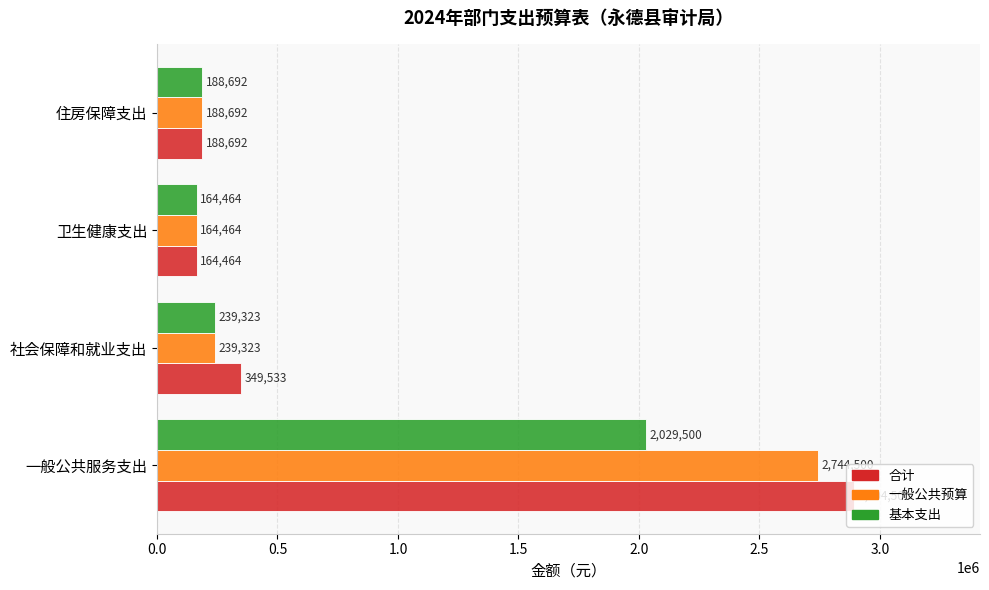

Rank the categories by 一般公共预算 value from lowest to highest.

卫生健康支出, 住房保障支出, 社会保障和就业支出, 一般公共服务支出